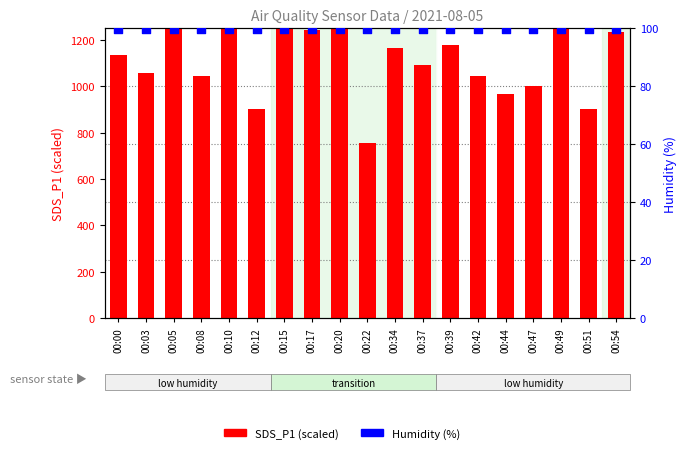

At how many categories does at least one series exceed 1484?

3